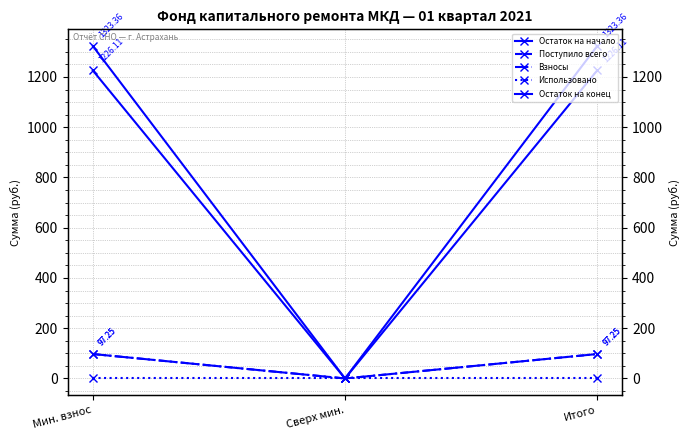

Which series has the largest total across all categories?

Остаток на конец